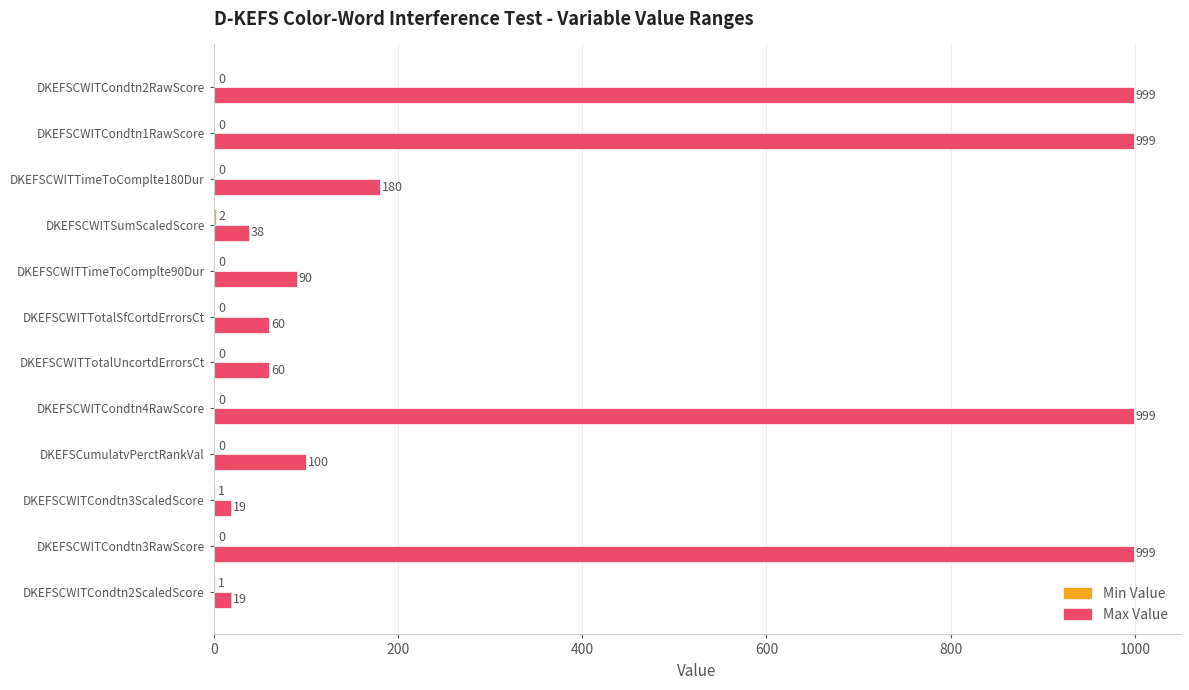

What is the approximate value of Max Value at DKEFSCWITCondtn4RawScore?

999